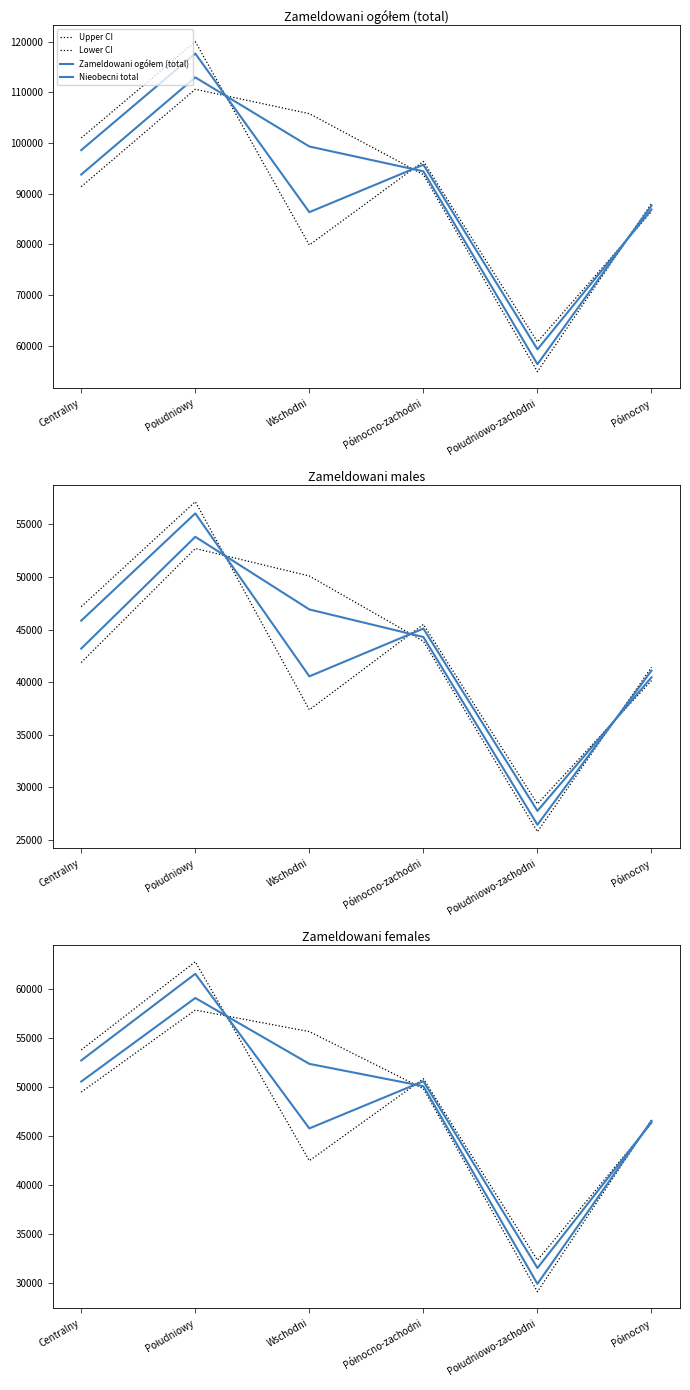

What is the sum of the Zameldowani females values at Centralny and Południowy?

114324